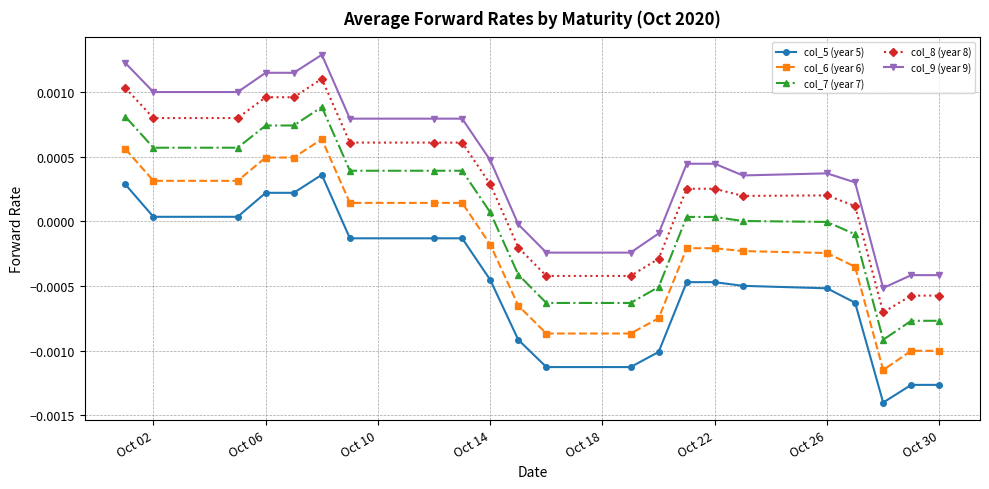

True or false: col_9 (year 9) and col_5 (year 5) cross at least once.

False